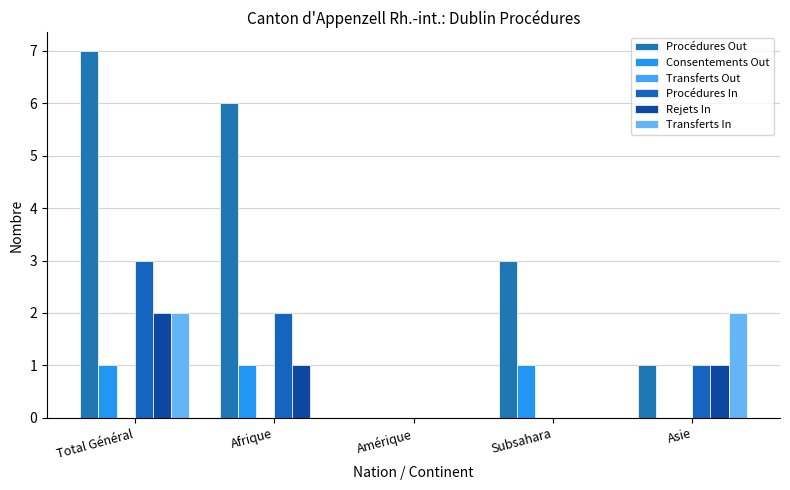

The value of Consentements Out at Amérique is 0. True or false?

True